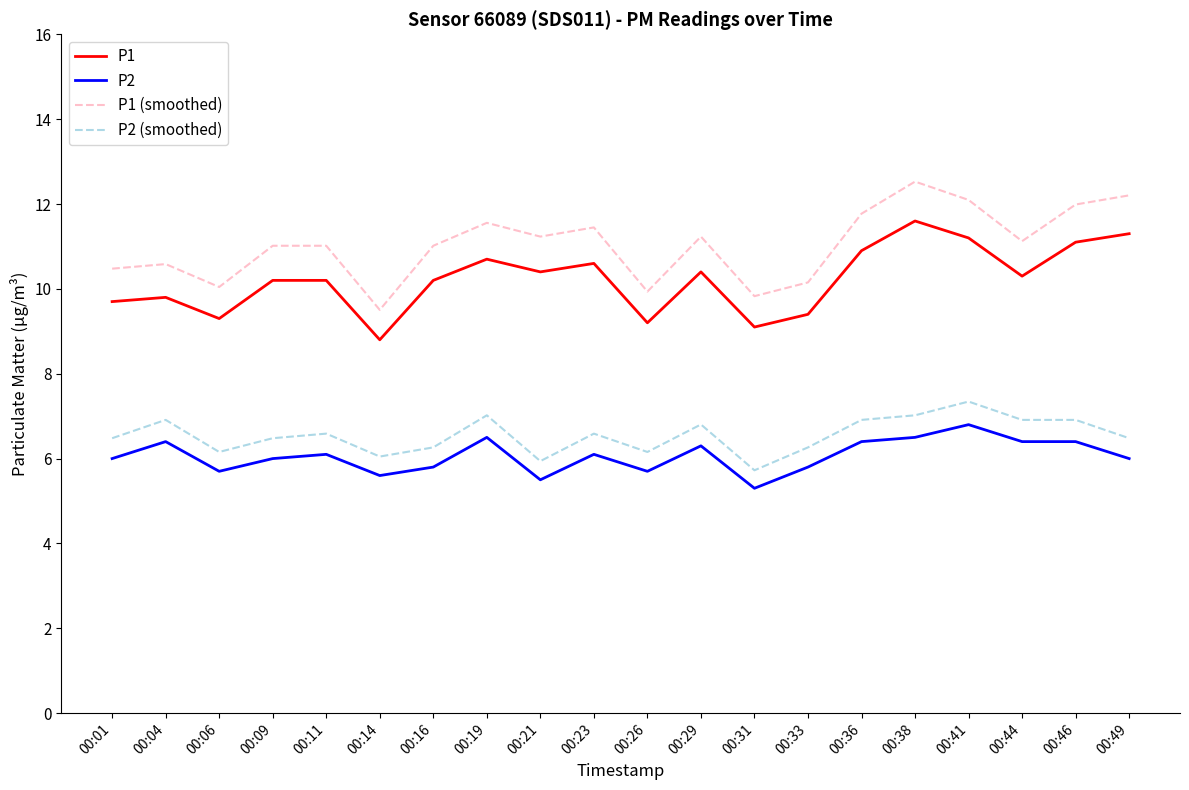

Does the chart have visible grid lines?

No